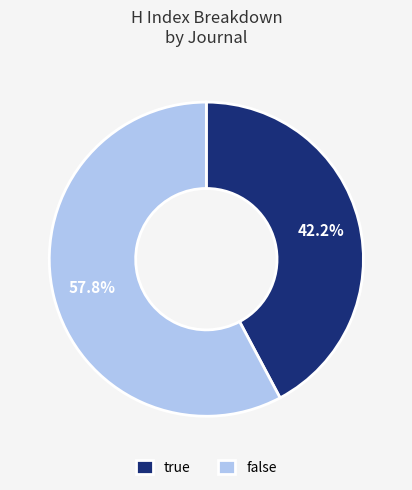

Which category accounts for the majority?

false